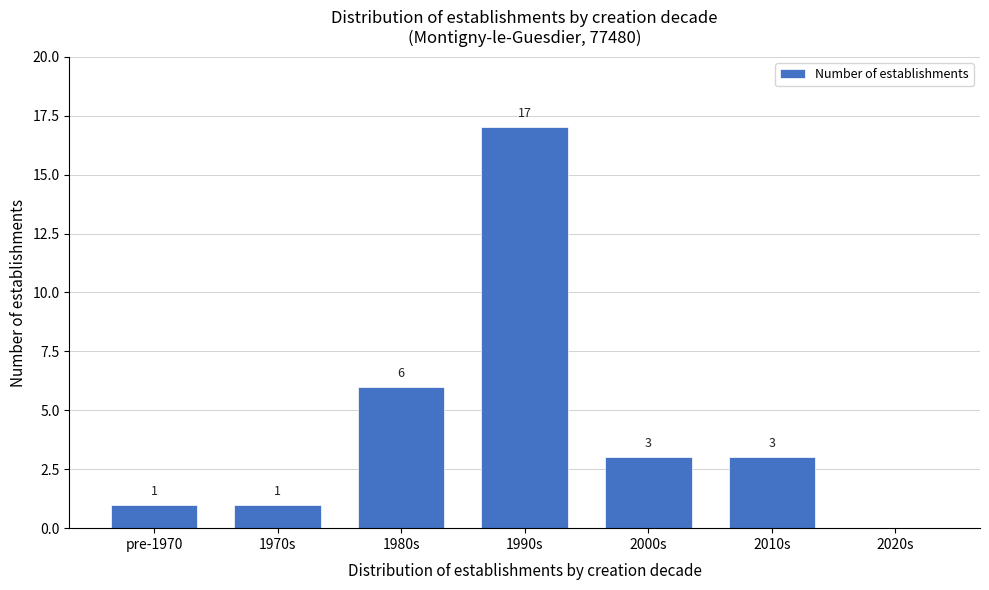

Reading left to right, extract all data points from this chart.

pre-1970=1	1970s=1	1980s=6	1990s=17	2000s=3	2010s=3	2020s=0